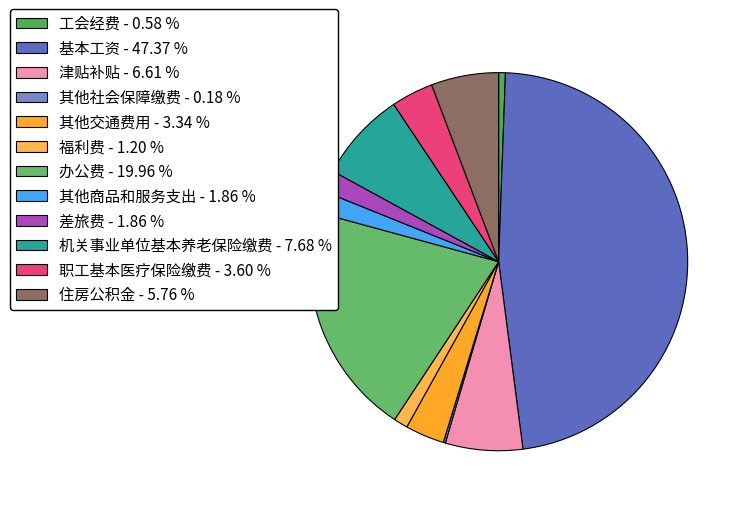

Which slice is the smallest?

其他社会保障缴费